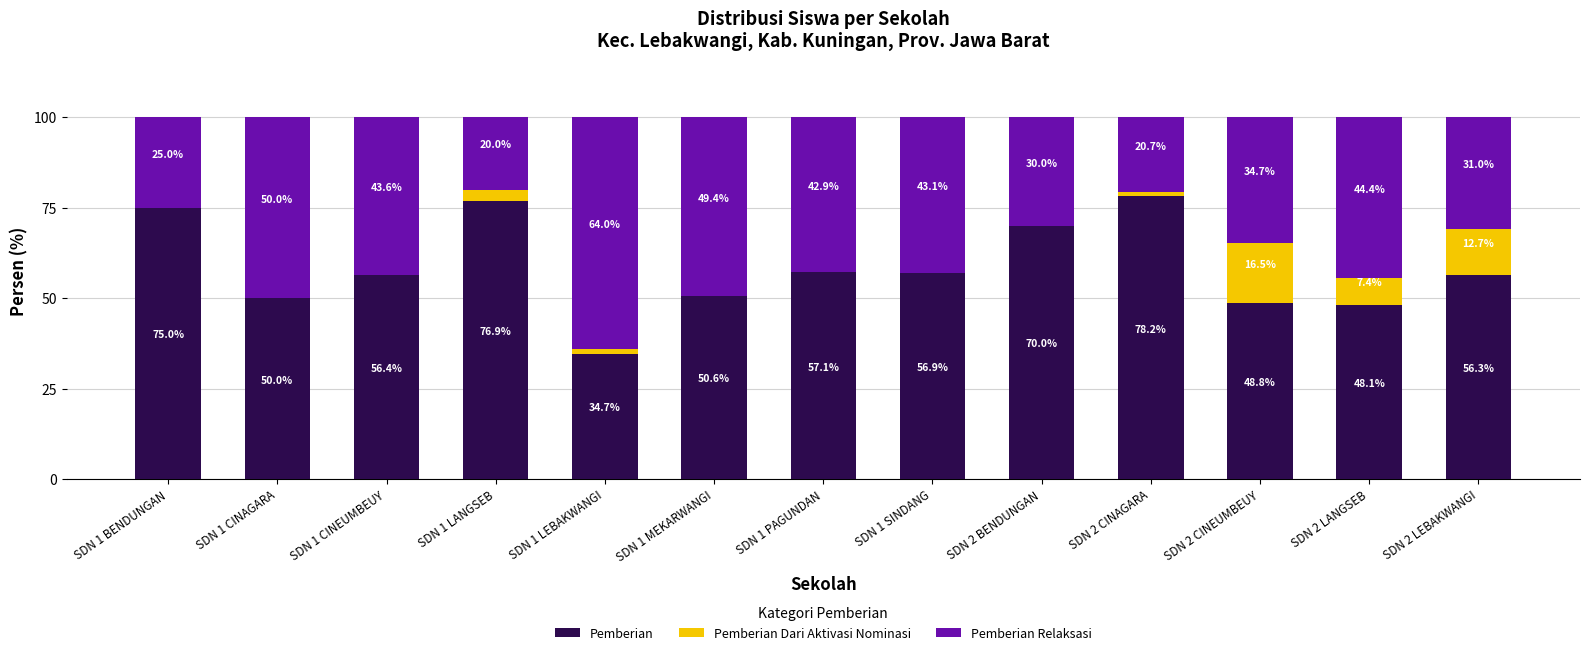

What is the total value across all series at SDN 1 LEBAKWANGI?

100.0